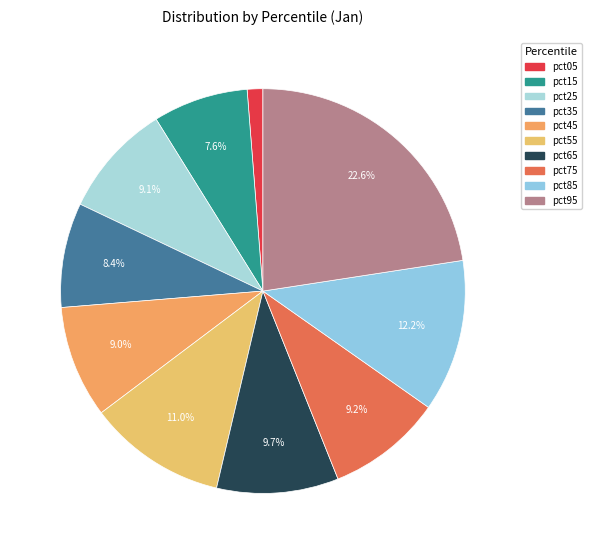

What portion of the pie excludes pct65?

90.3%